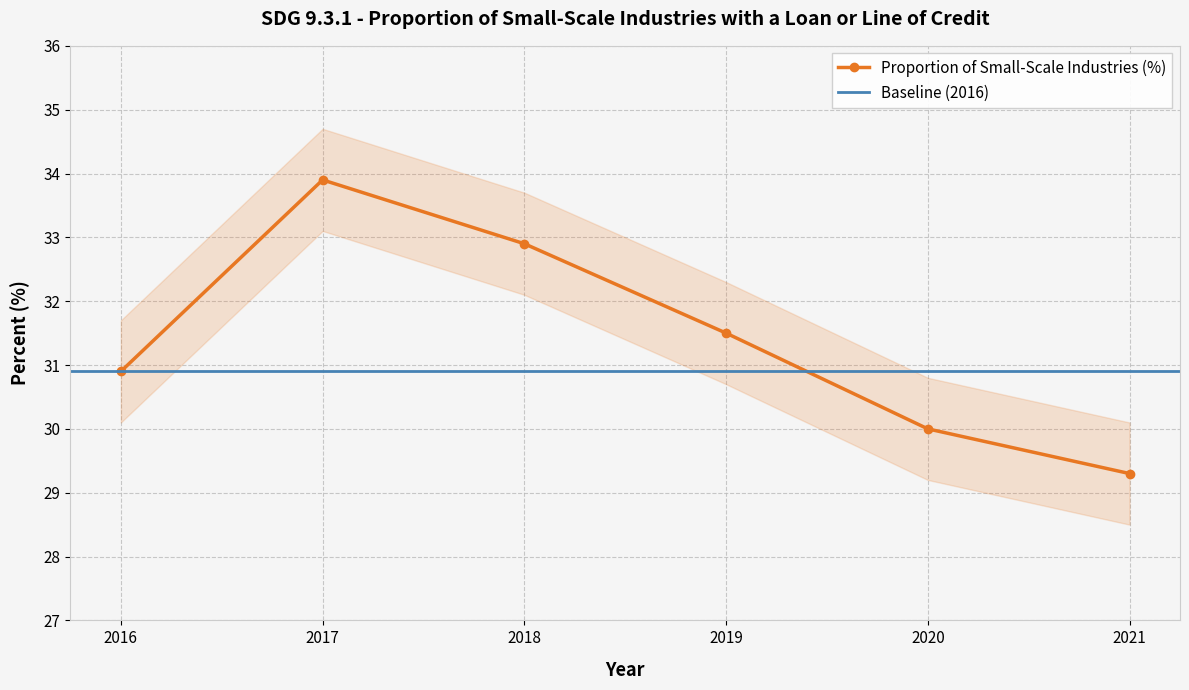

What is the value of the 4th point from the left?

31.5